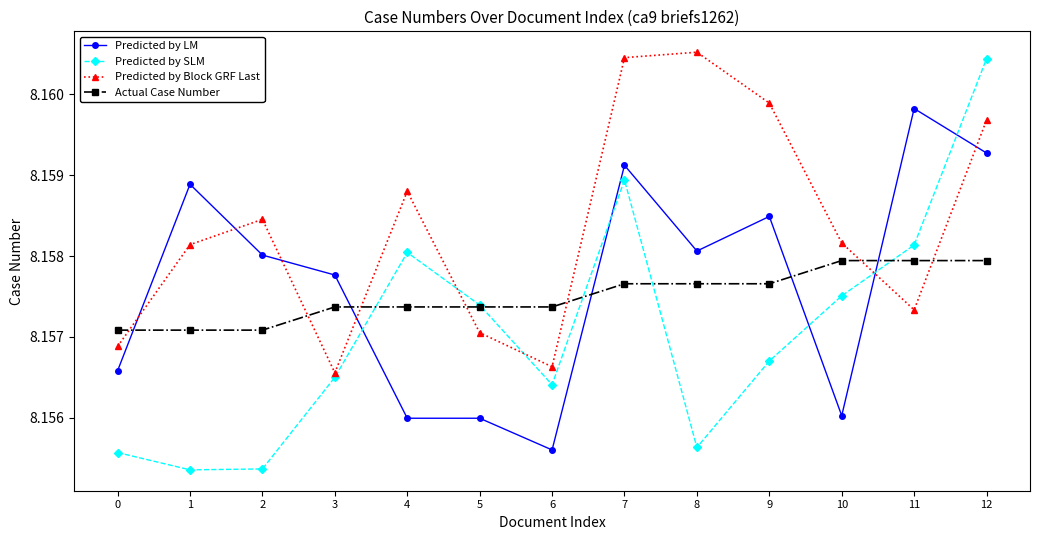

How many times do Predicted by Block GRF Last and Predicted by SLM cross each other?

3